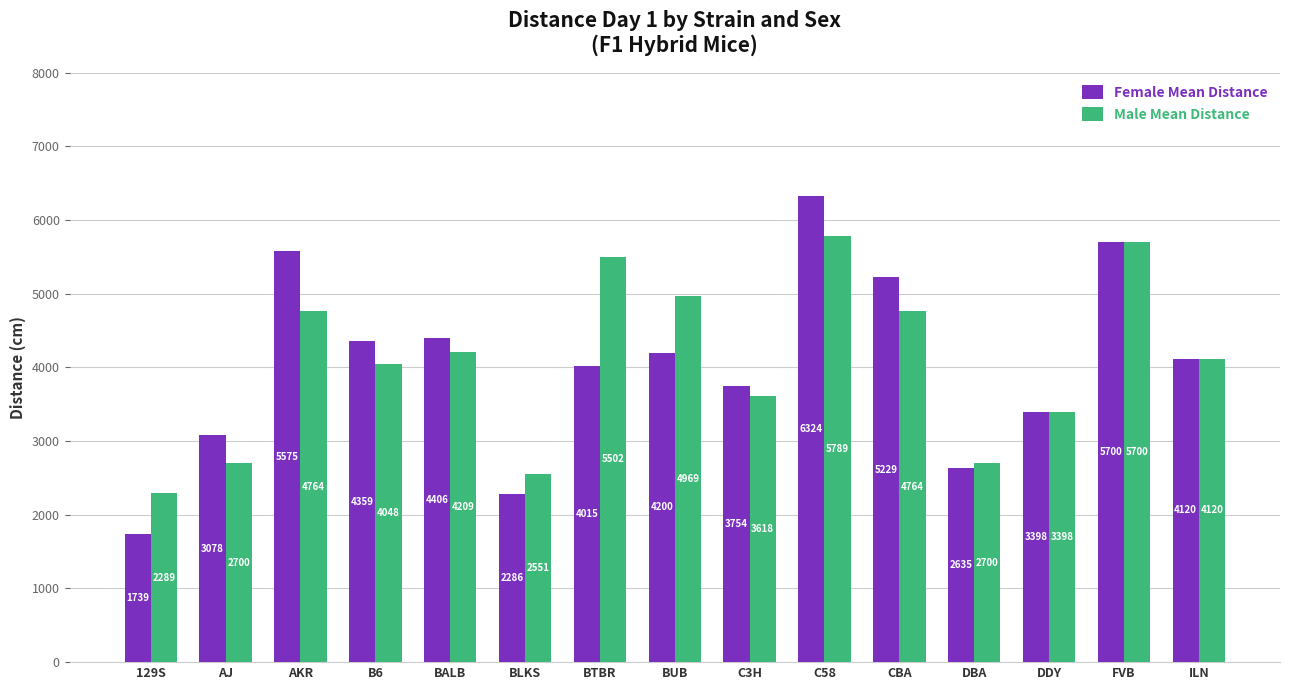

What are all the series names shown in the legend?

Female Mean Distance, Male Mean Distance